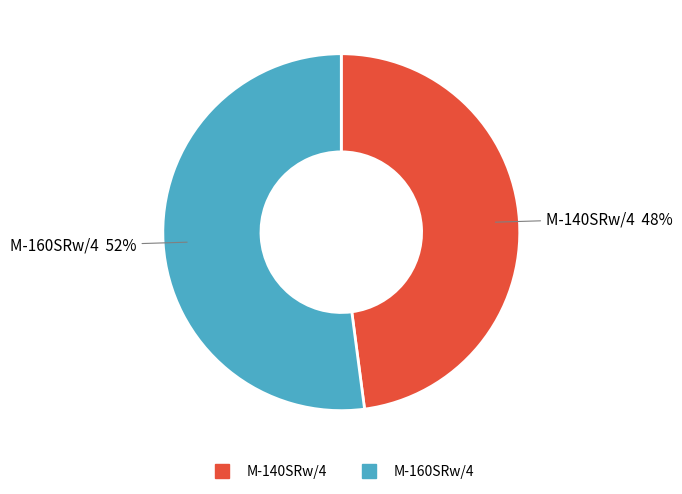

Approximately how many times larger is the value at M-140SRw/4 compared to M-160SRw/4?

0.9